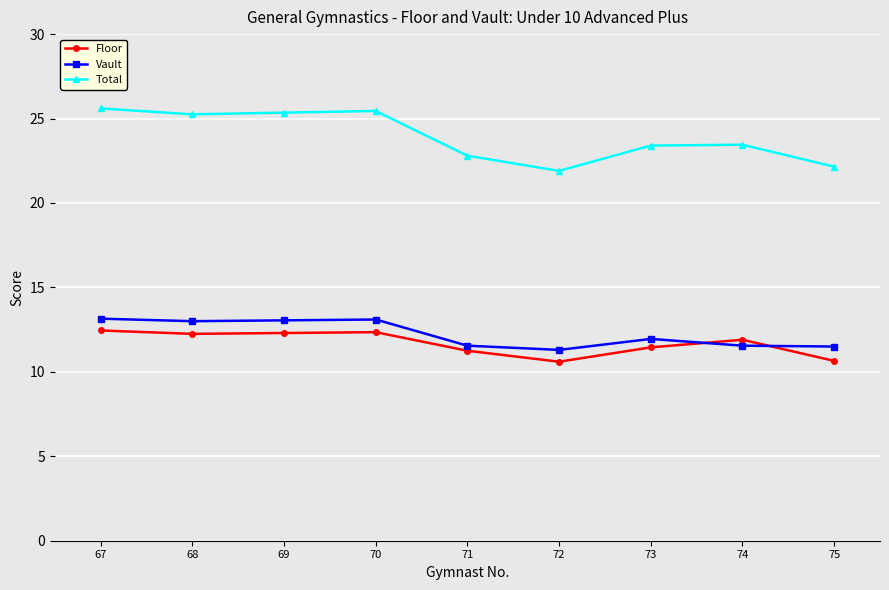

True or false: Vault and Total cross at least once.

False